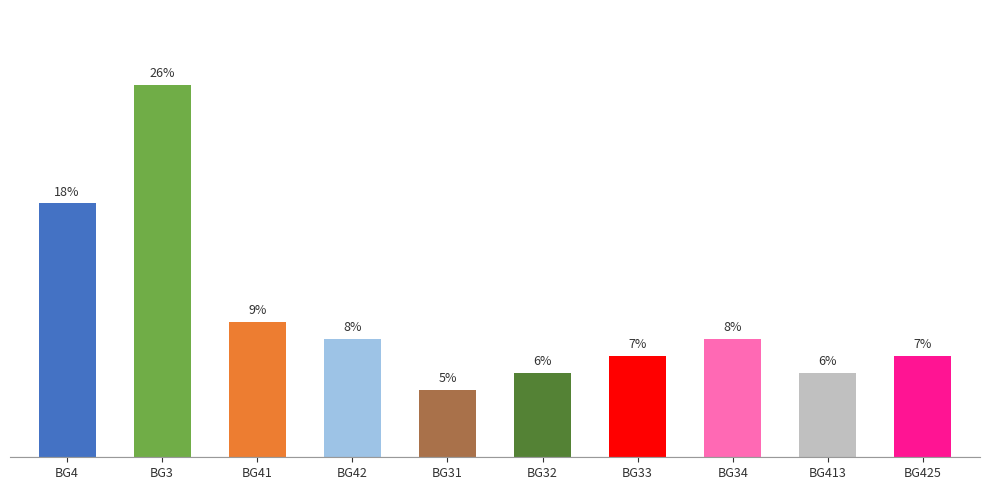

Does the chart contain any negative values?

No